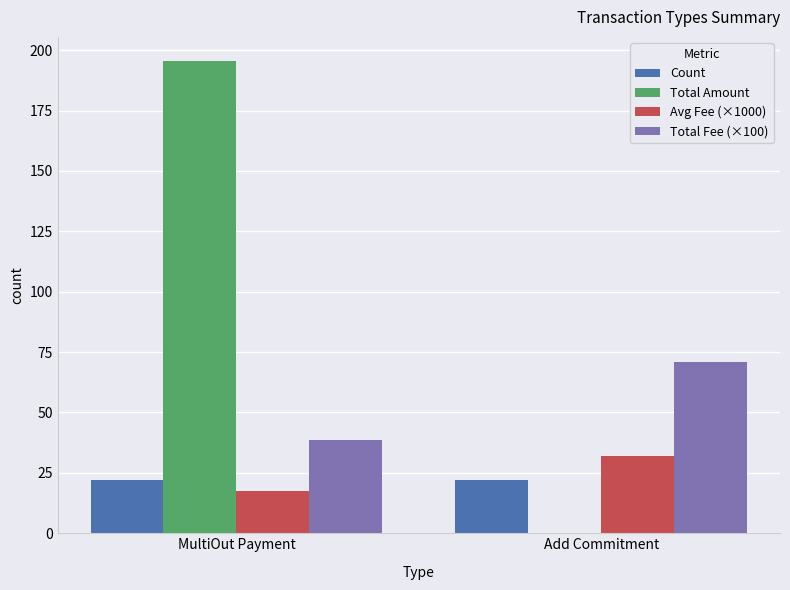

Which label corresponds to the largest value in the chart?

MultiOut Payment